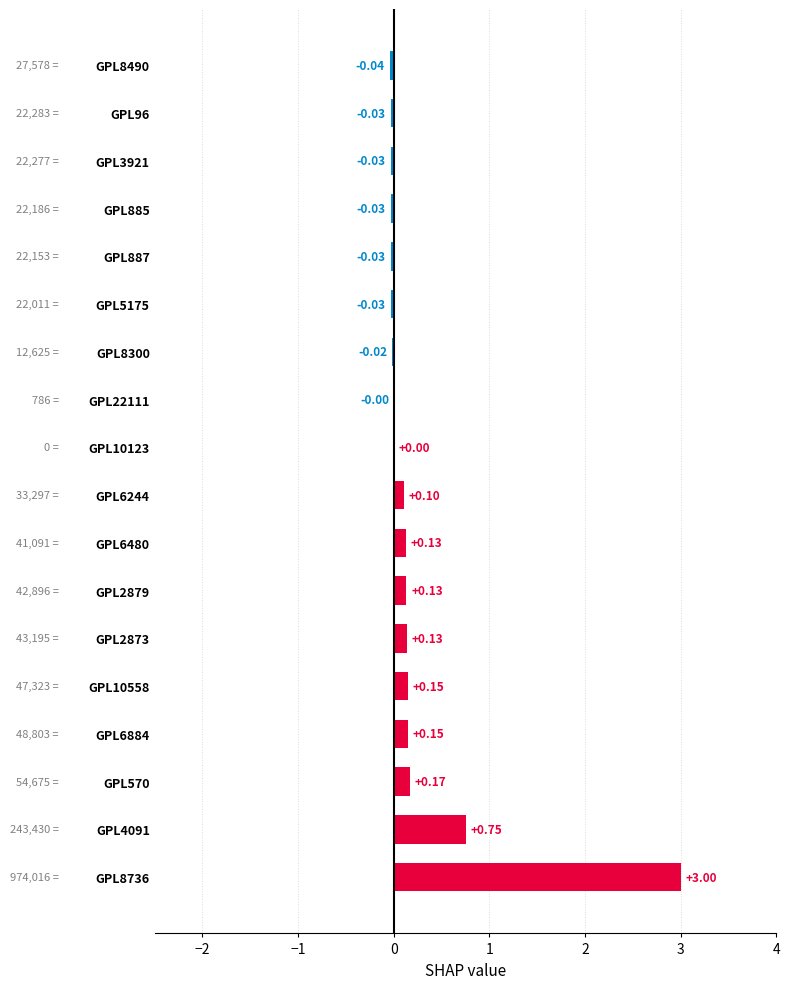

Are the bars horizontal?

Yes